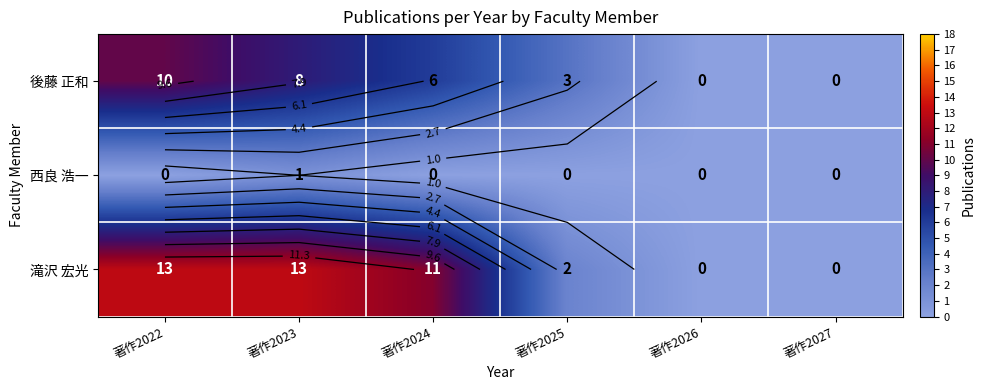

Is it true that 西良 浩一 equals -1 at 著作2025?

False